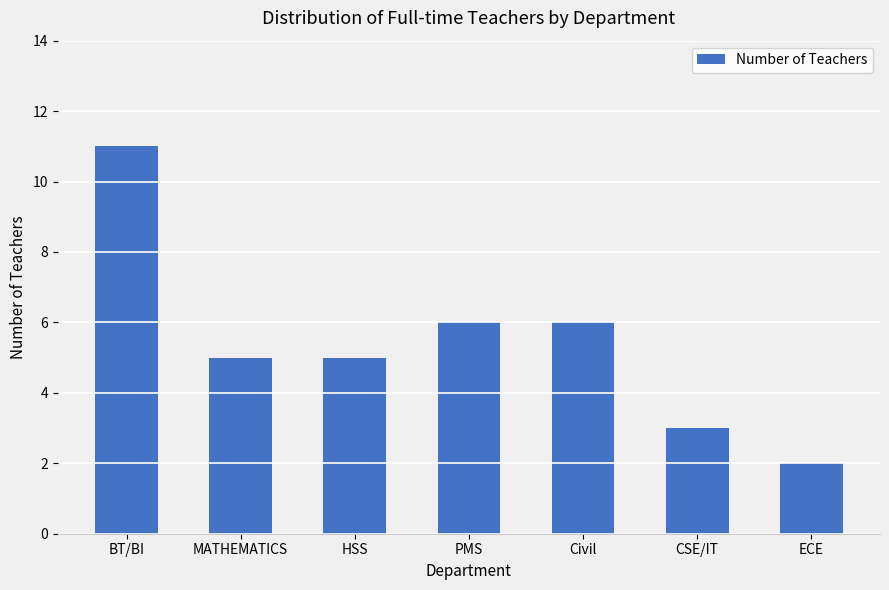

What is the difference between the values at PMS and MATHEMATICS?

1